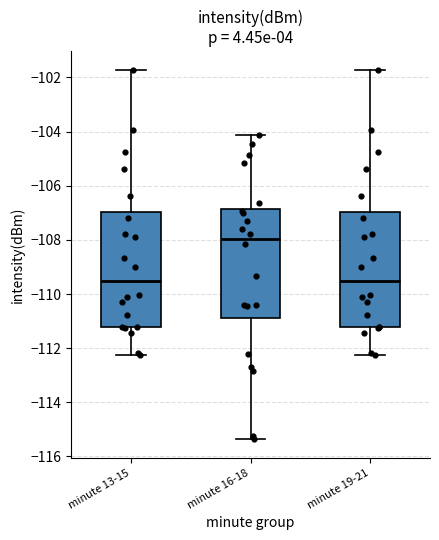

Reading left to right, read every box against the y-axis: the position of its median line, the range the box covers, and the ends of its whiskers. The values are not printed on the chart, so give them approximately, as read against the axis.

minute 13-15: median -109.6, box -111.2 to -107.0, whiskers -112.2 to -101.8
minute 16-18: median -108.0, box -110.8 to -106.8, whiskers -115.4 to -104.2
minute 19-21: median -109.6, box -111.2 to -107.0, whiskers -112.2 to -101.8